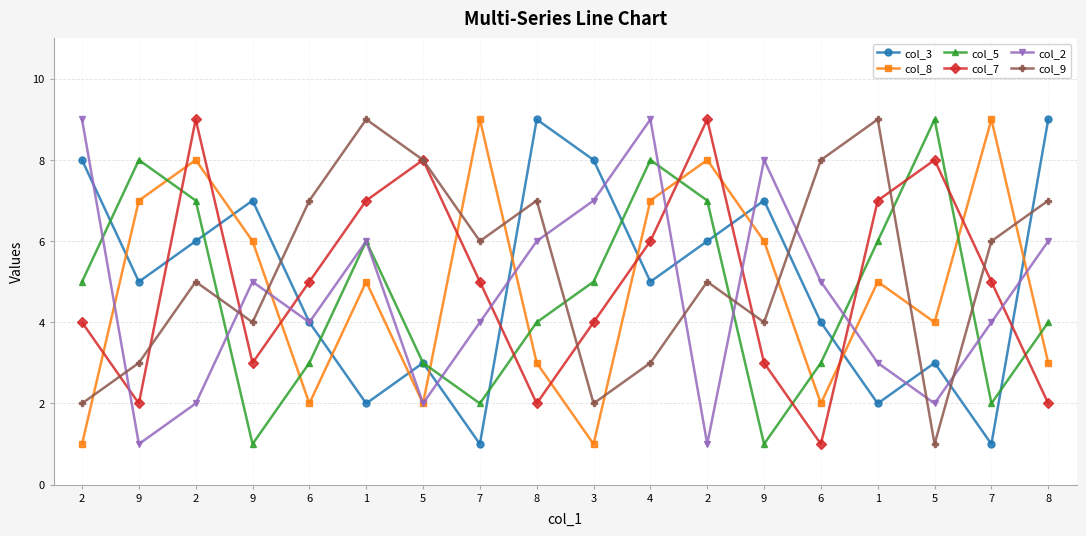

What are all the series names shown in the legend?

col_3, col_8, col_5, col_7, col_2, col_9